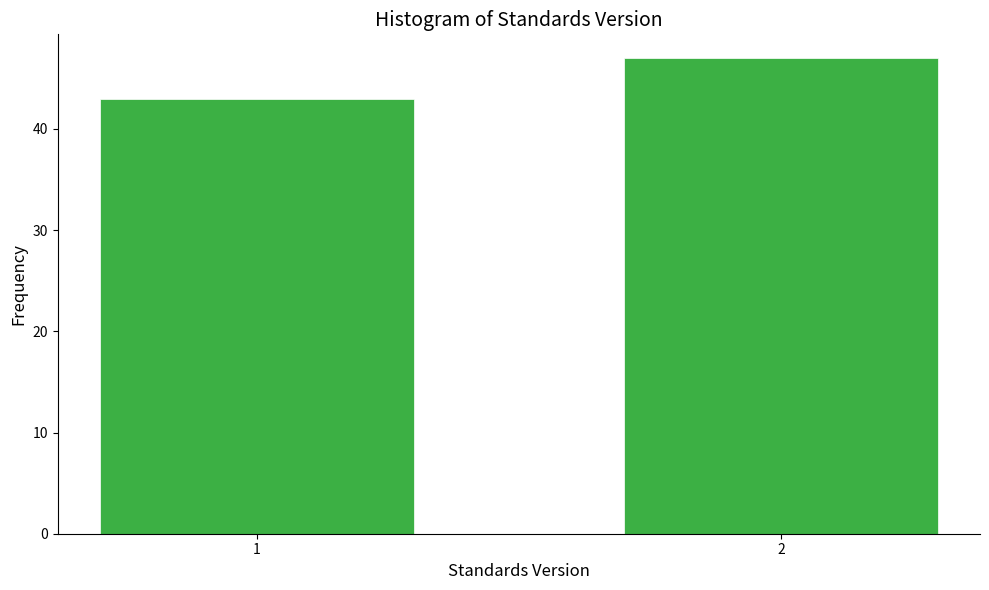

Reading left to right, transcribe all the data shown in this chart.

43	47